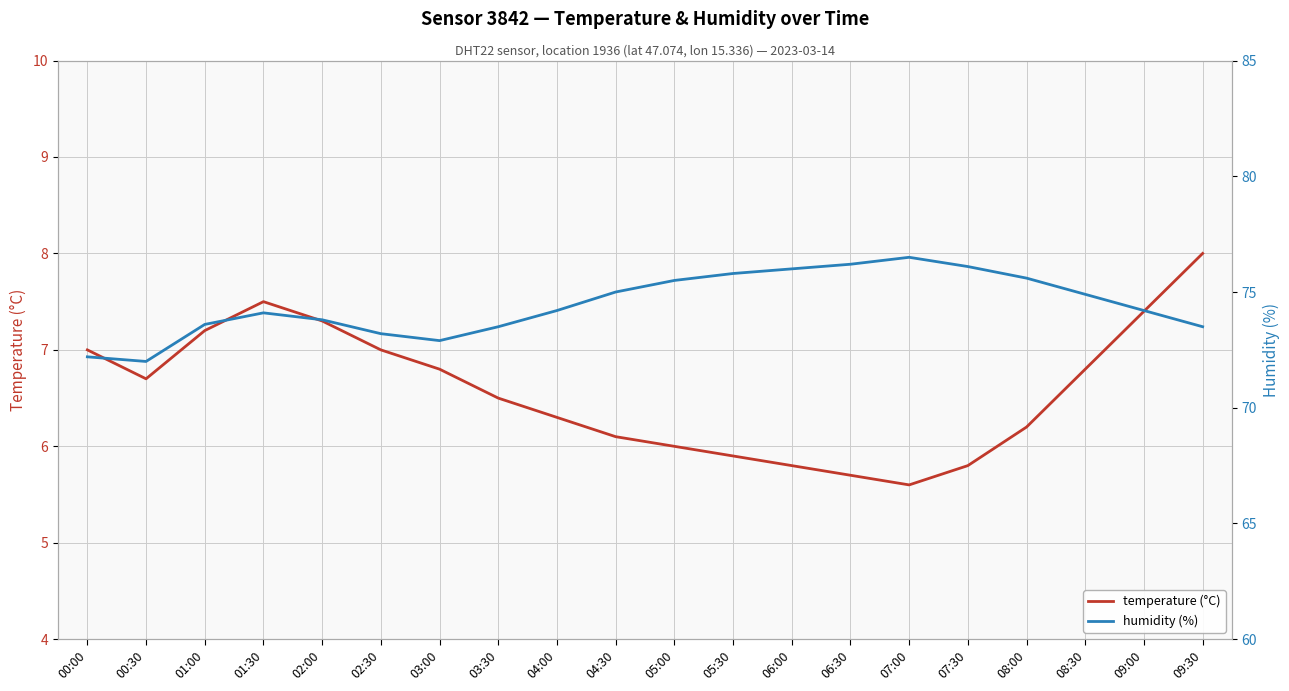

What is the sum of the humidity (%) values at 08:00 and 07:00?

152.1